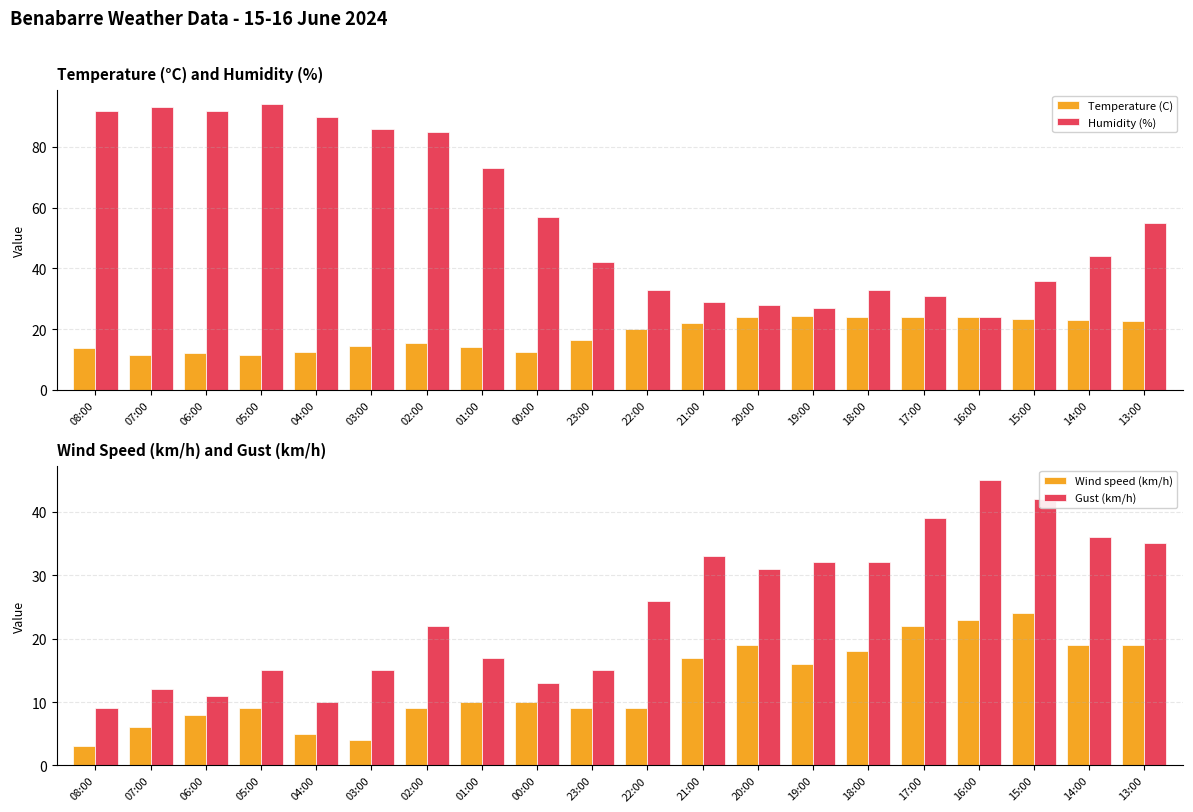

What is the maximum value for Temperature (C)?

24.4